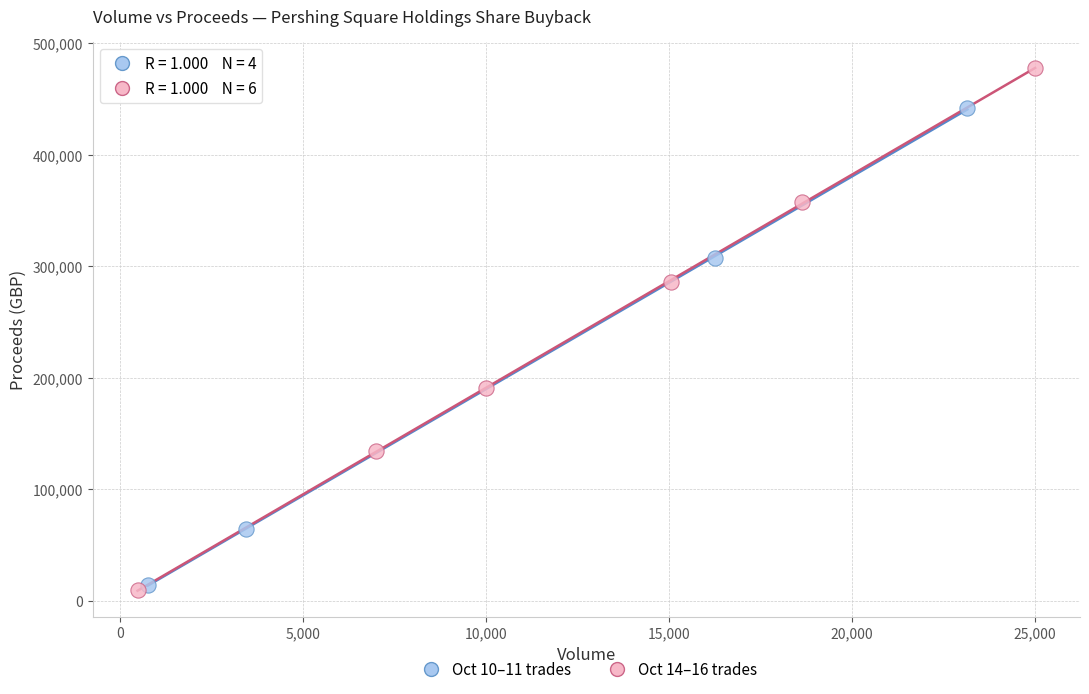

What are all the series names shown in the legend?

Oct 10–11 trades, Oct 14–16 trades